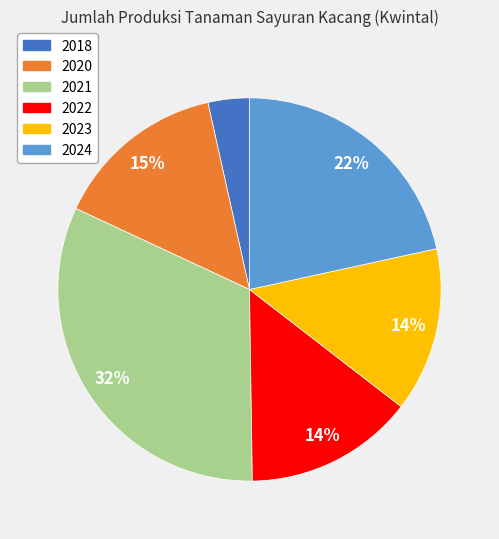

Count the number of slices in the pie.

6